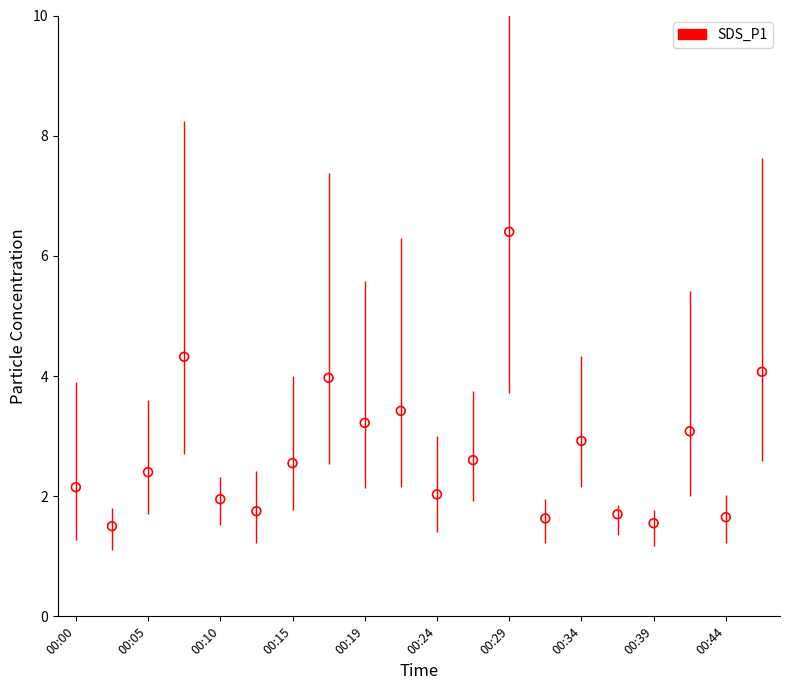

What is the change in value from 00:15 to 00:44?

-0.9